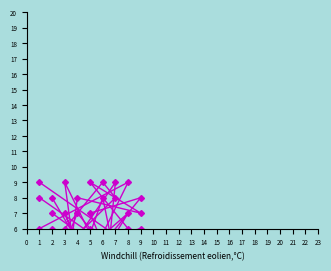

What is the sum of the col_2 values at 4 and 3?

7